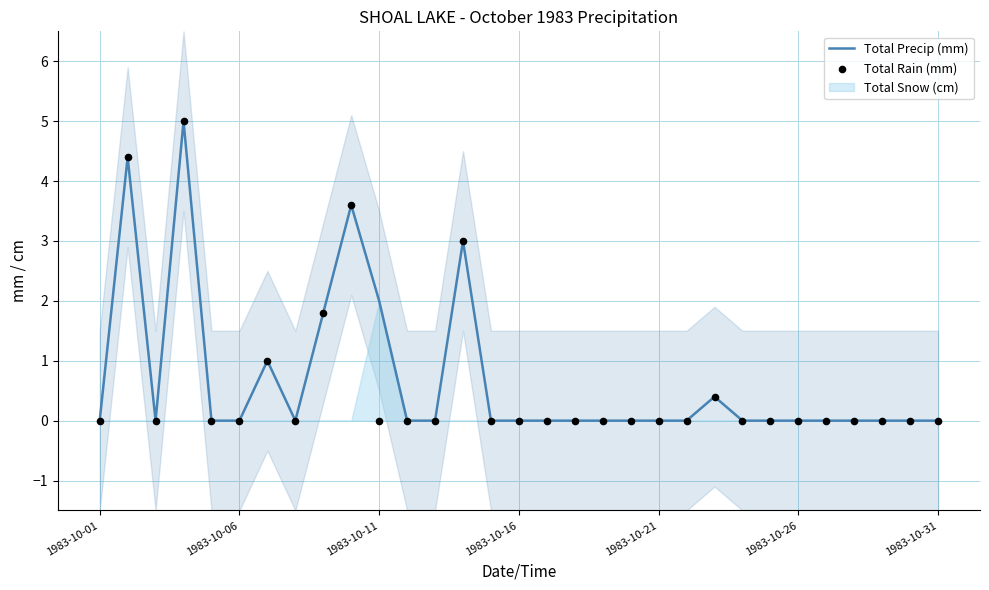

What is the highest value of the Total Precip (mm) series?

5.0